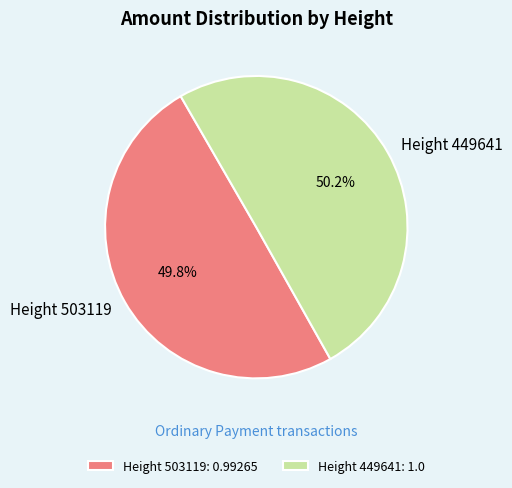

What percentage is the Height 449641 slice, to the nearest percent?

50%